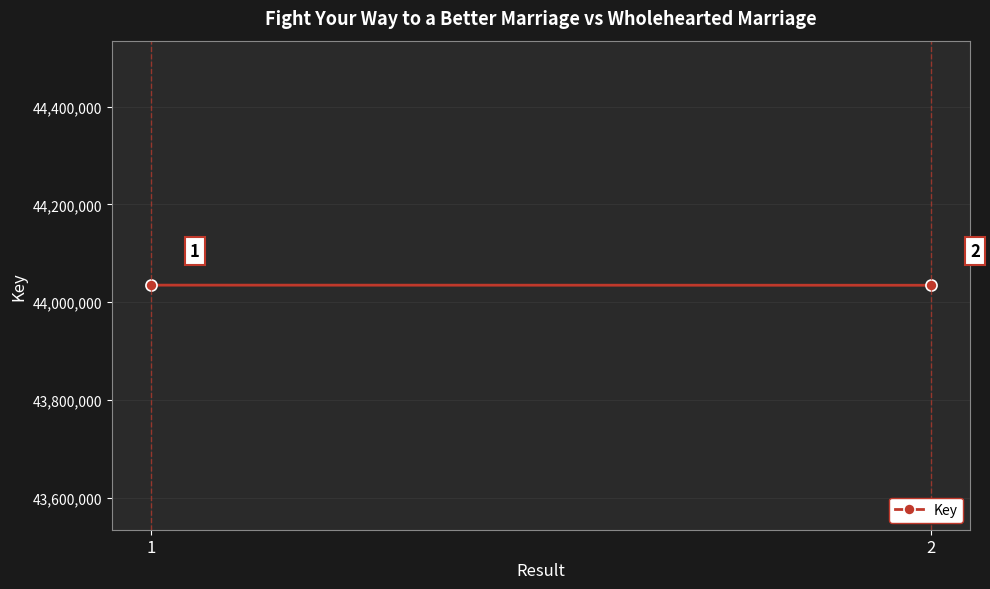

The value at 2 is 15604226. True or false?

False